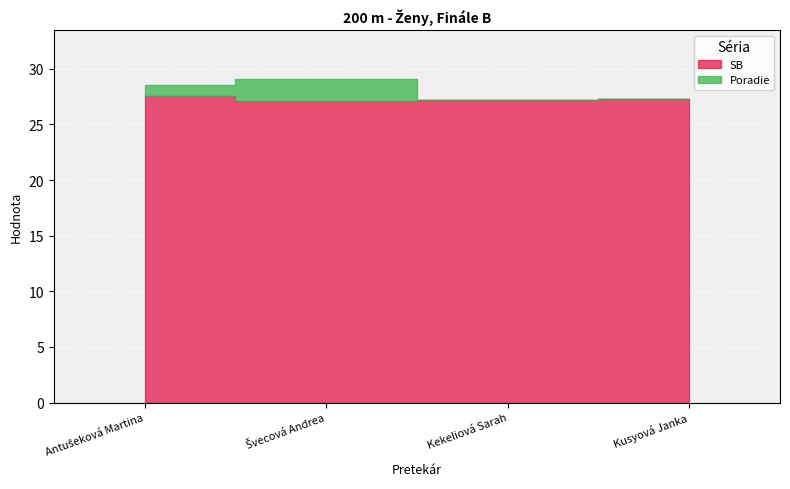

The Poradie series shows 0.4 at Antušeková Martina. True or false?

False